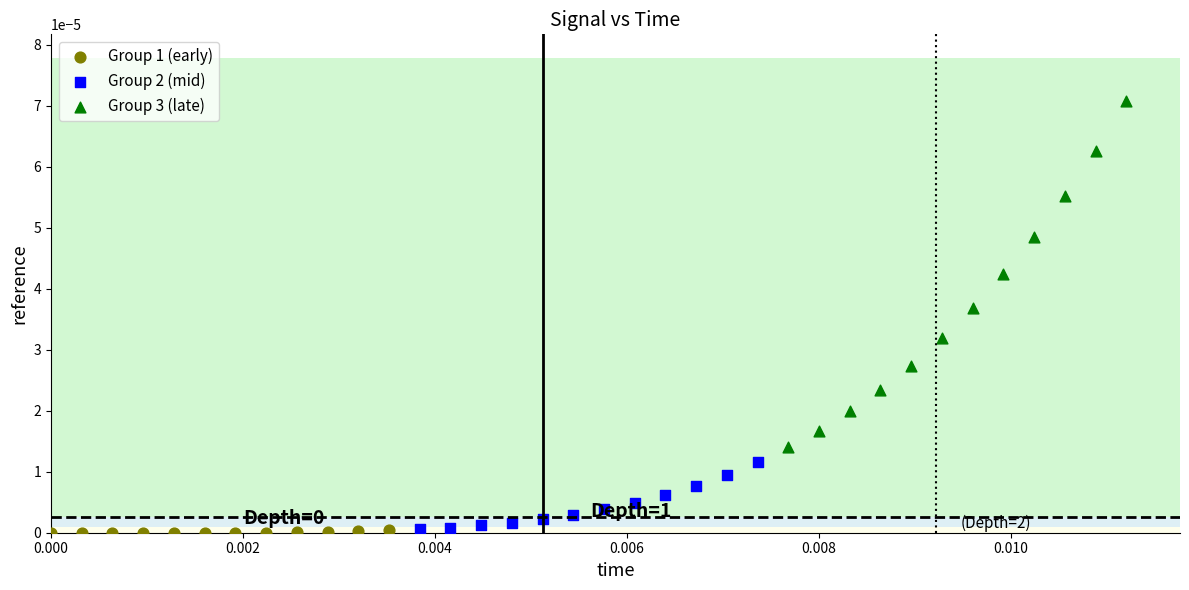

Which series reaches the maximum Y coordinate?

Group 3 (late)